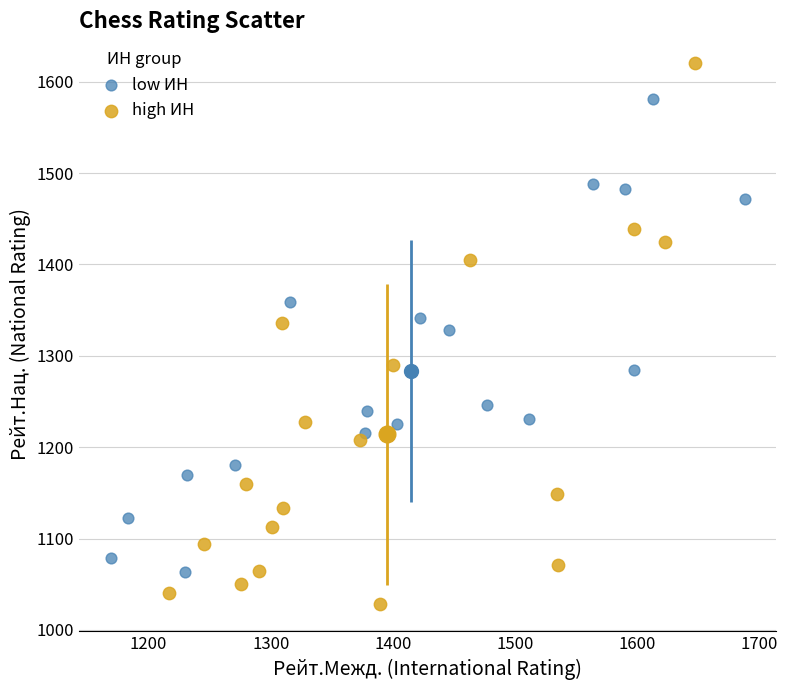

Which series has the largest Y range (max minus min)?

high ИН